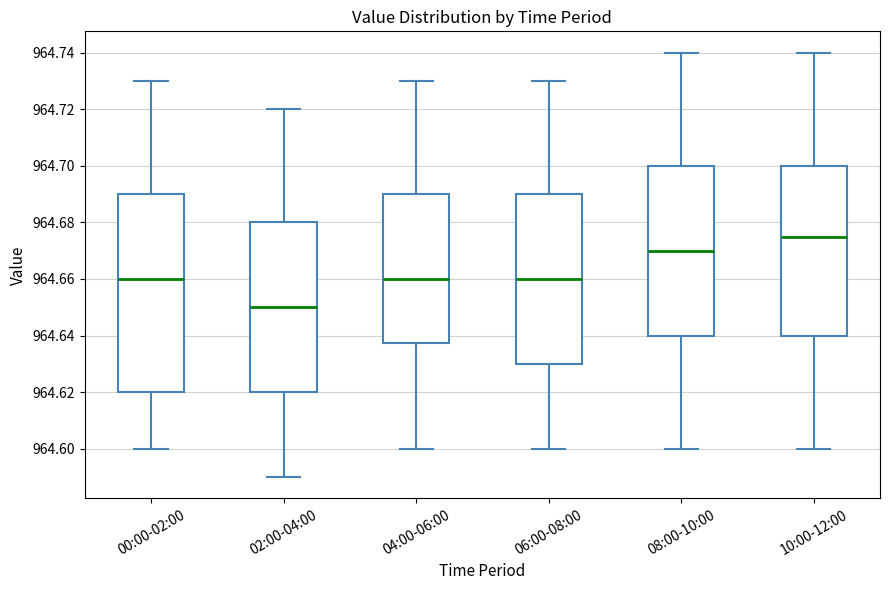

Reading left to right, transcribe this box plot: for each box, give where its median line is, the range the box spans, and where its two whiskers end, as read against the y-axis. The values are not printed on the chart, so give them approximately, as read against the axis.

00:00-02:00: median 964.660, box 964.620 to 964.690, whiskers 964.600 to 964.730
02:00-04:00: median 964.650, box 964.620 to 964.680, whiskers 964.590 to 964.720
04:00-06:00: median 964.660, box 964.638 to 964.690, whiskers 964.600 to 964.730
06:00-08:00: median 964.660, box 964.630 to 964.690, whiskers 964.600 to 964.730
08:00-10:00: median 964.670, box 964.640 to 964.700, whiskers 964.600 to 964.740
10:00-12:00: median 964.676, box 964.640 to 964.700, whiskers 964.600 to 964.740